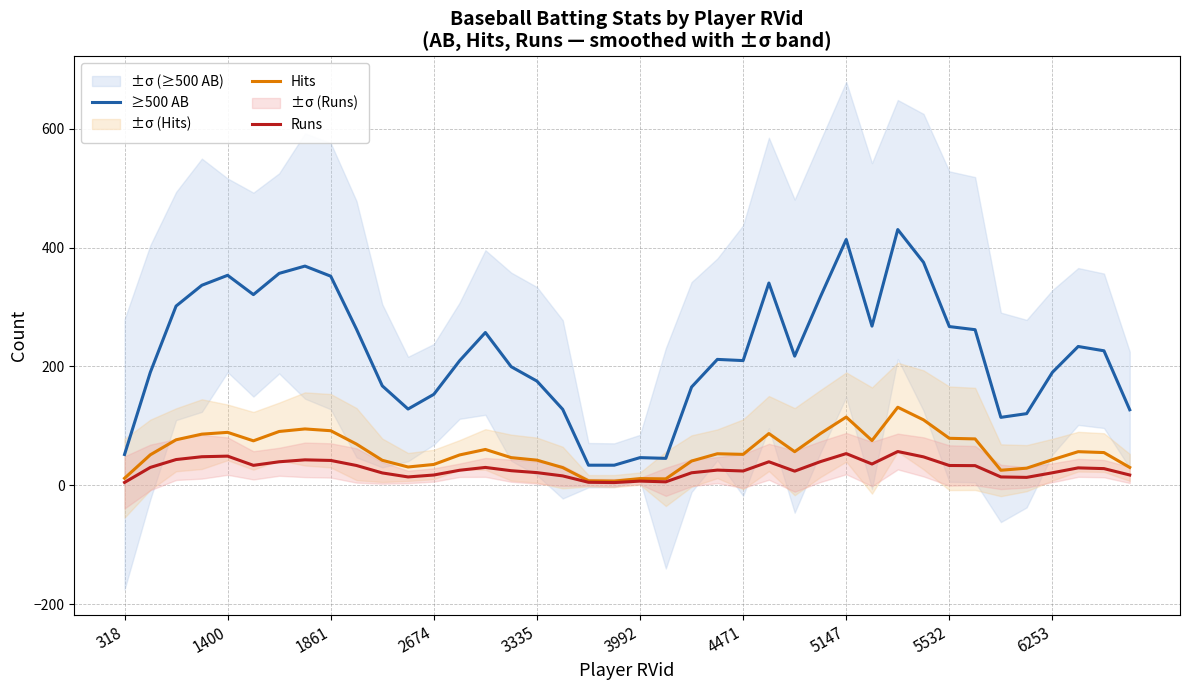

Where is ≥500 AB nearest to the value 232?

37